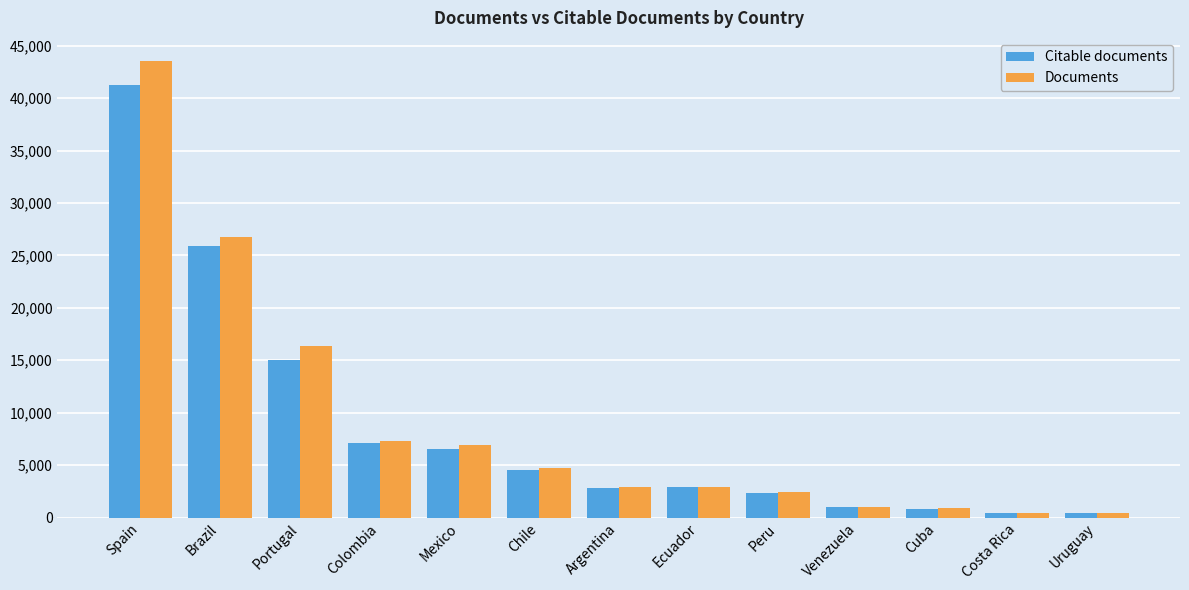

List the series in order of their peak value, lowest first.

Citable documents, Documents